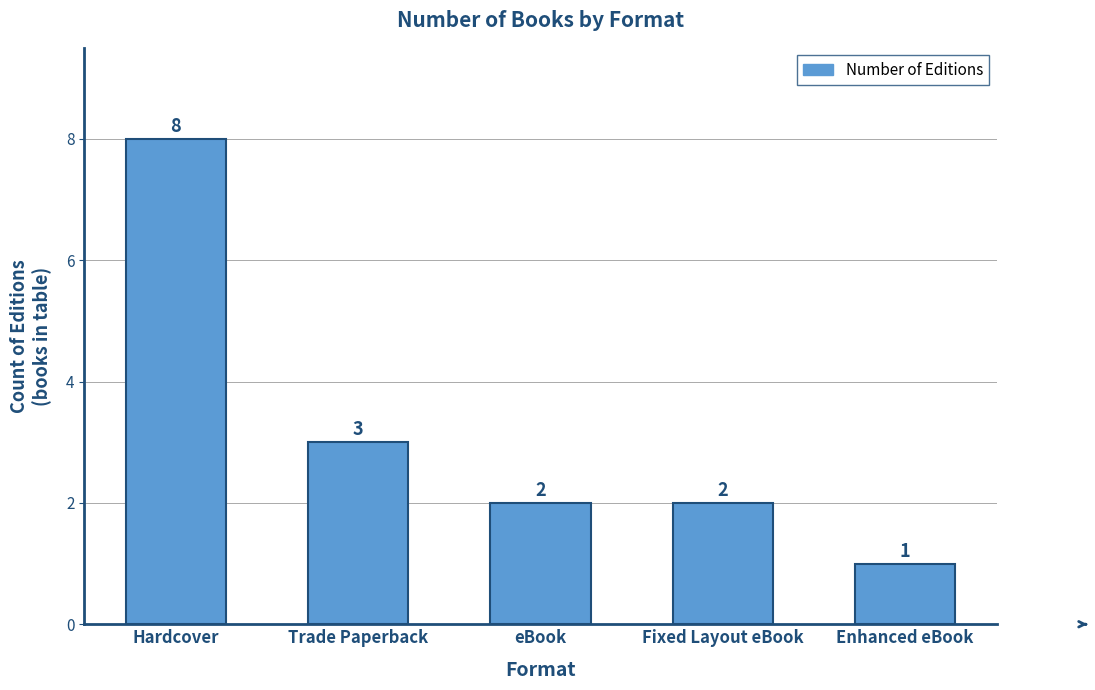

Reading right to left, what are all the values shown in this chart?

1	2	2	3	8